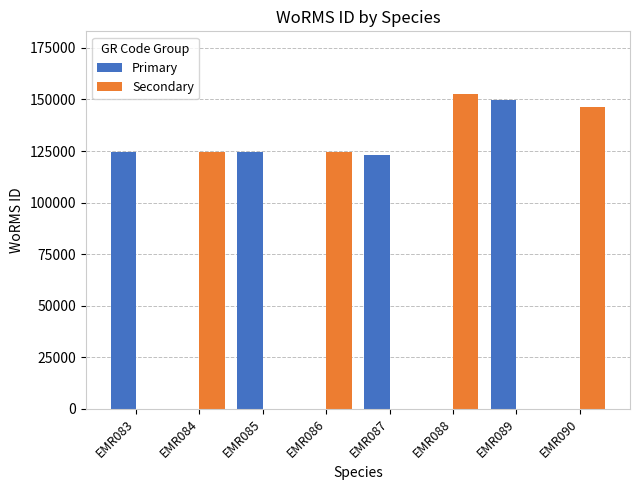

True or false: Primary has a value of 124598 at EMR083.

True